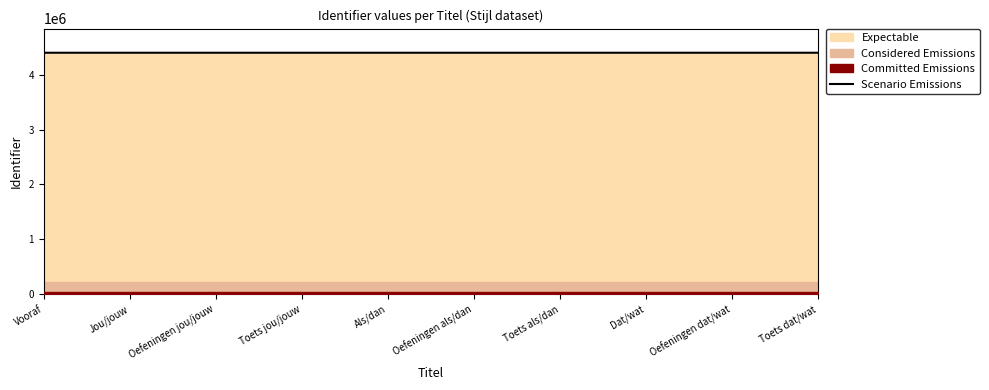

Which has a higher value, Toets als/dan or Jou/jouw?

Toets als/dan